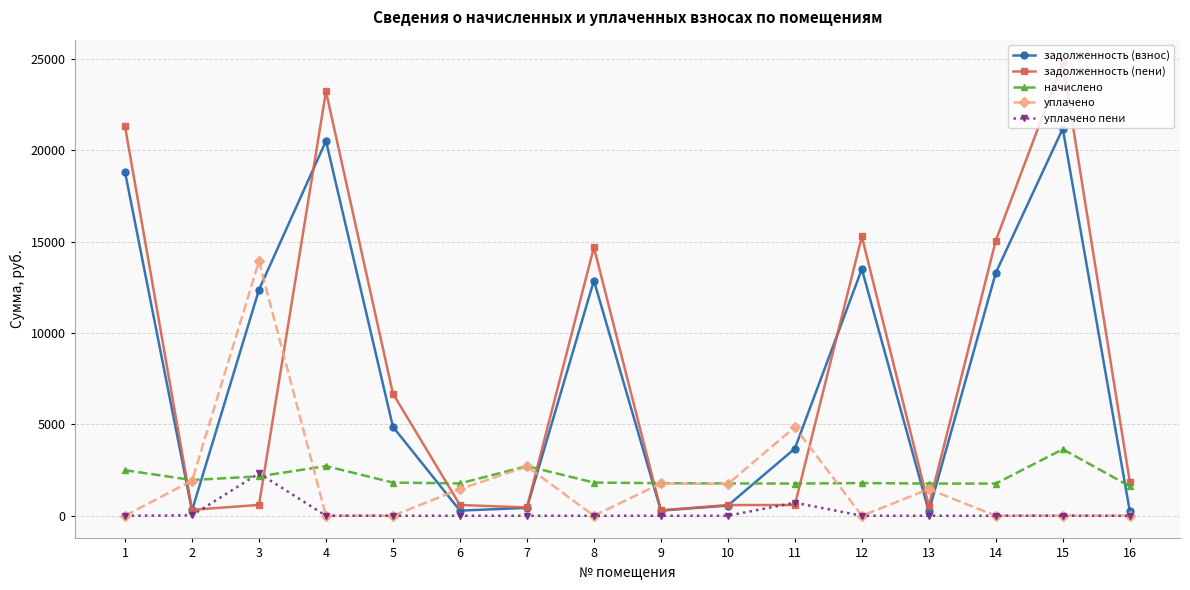

What is the highest value of the уплачено пени series?

2322.4